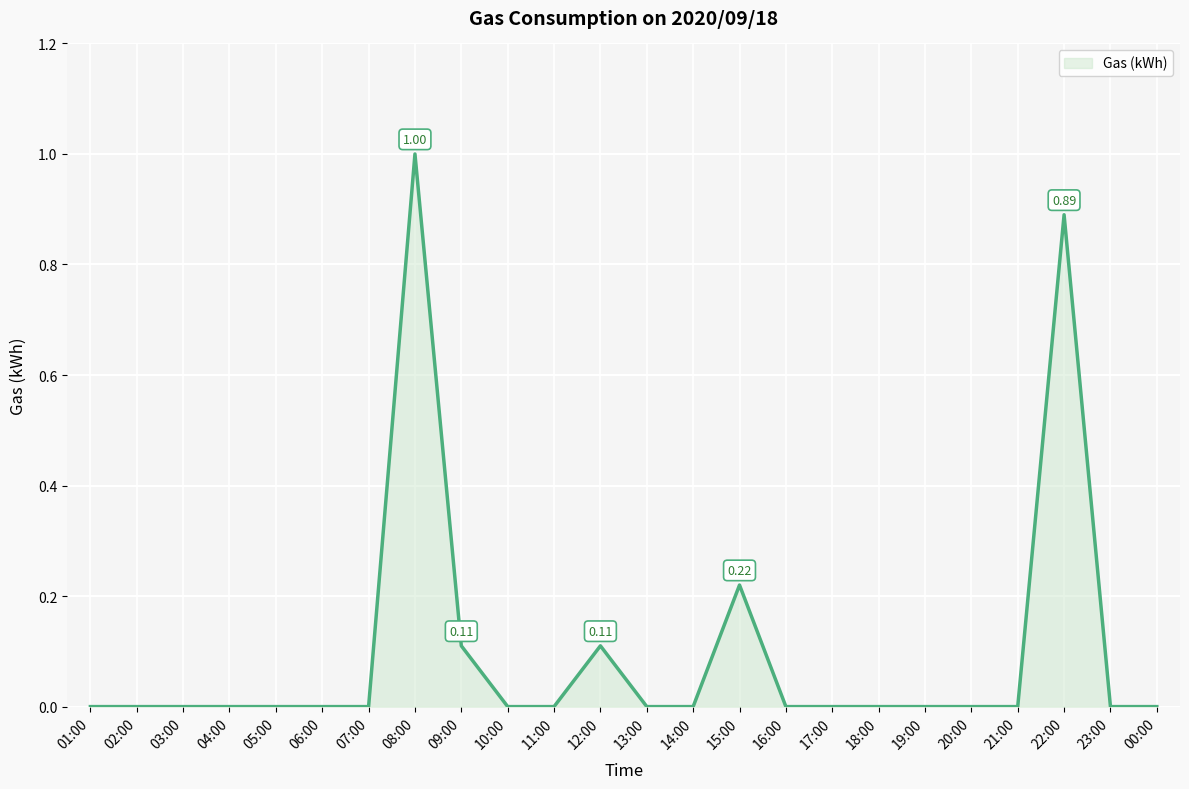

Between 08:00 and 09:00, which is larger?

08:00